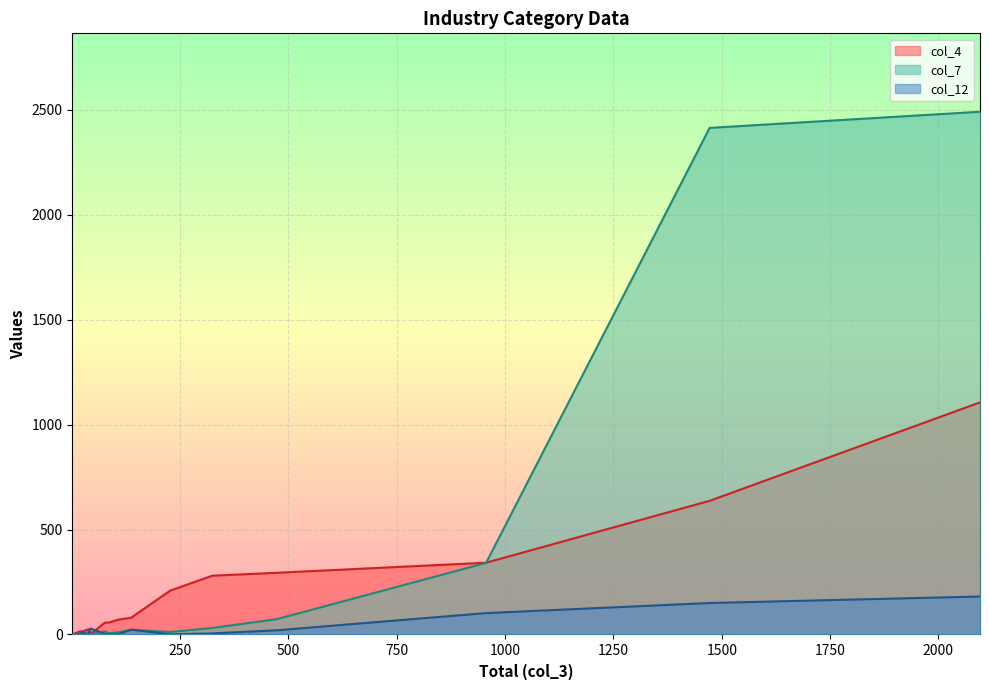

True or false: col_7 has more than 1 interior local peaks.

True